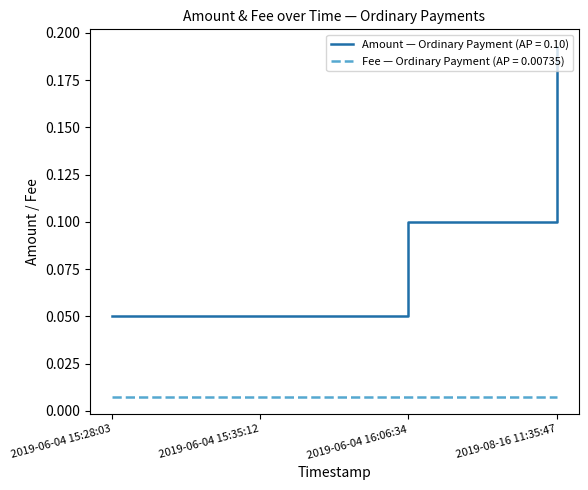

Which label corresponds to the largest value in the chart?

2019-08-16 11:35:47